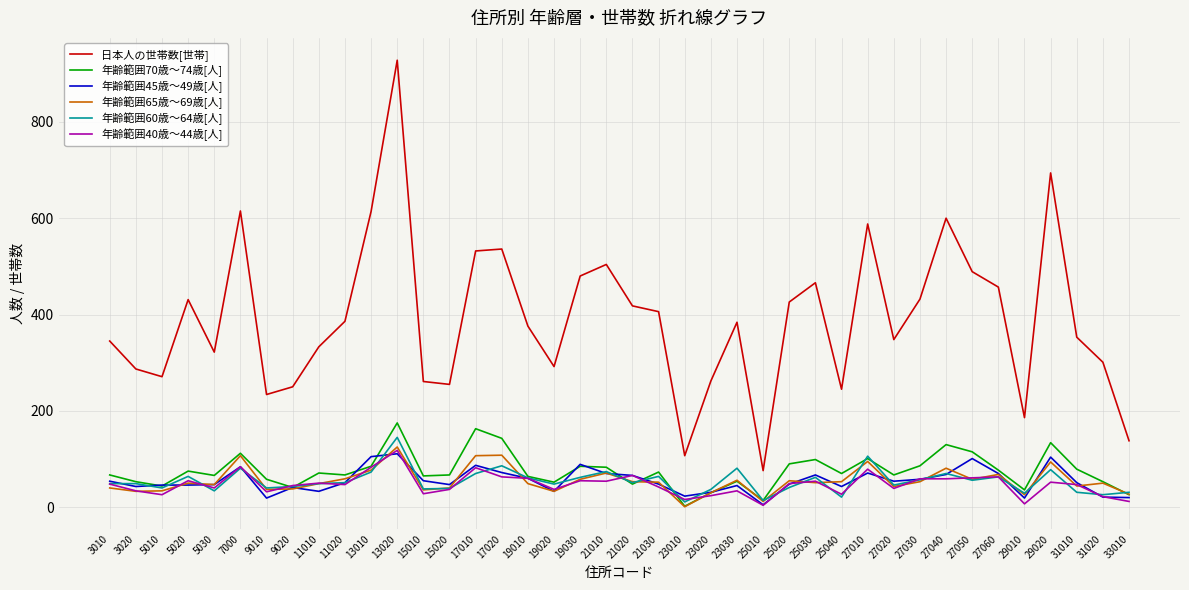

Which series has the largest total across all categories?

日本人の世帯数[世帯]